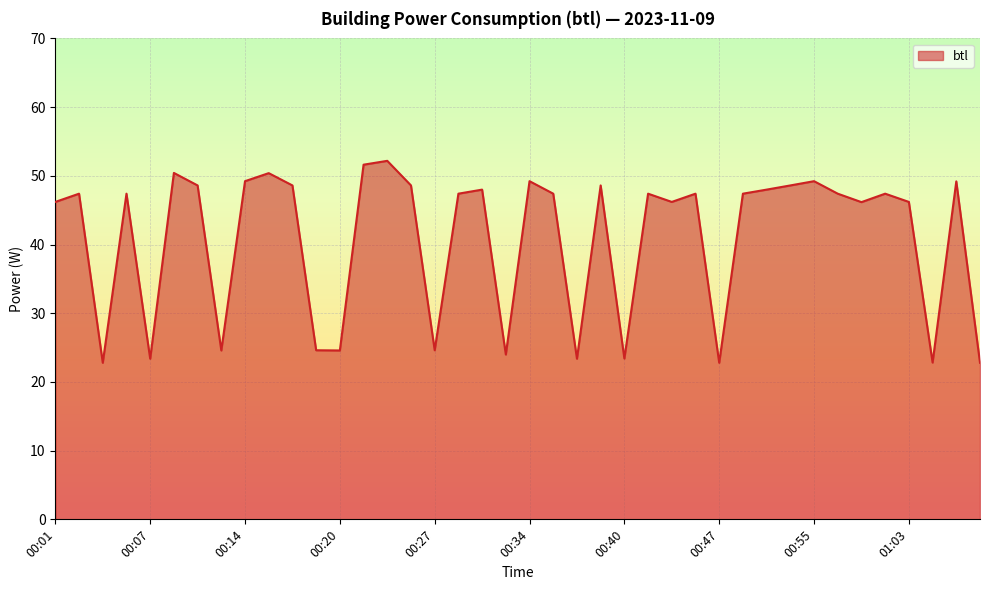

What is the smallest value displayed?

22.8